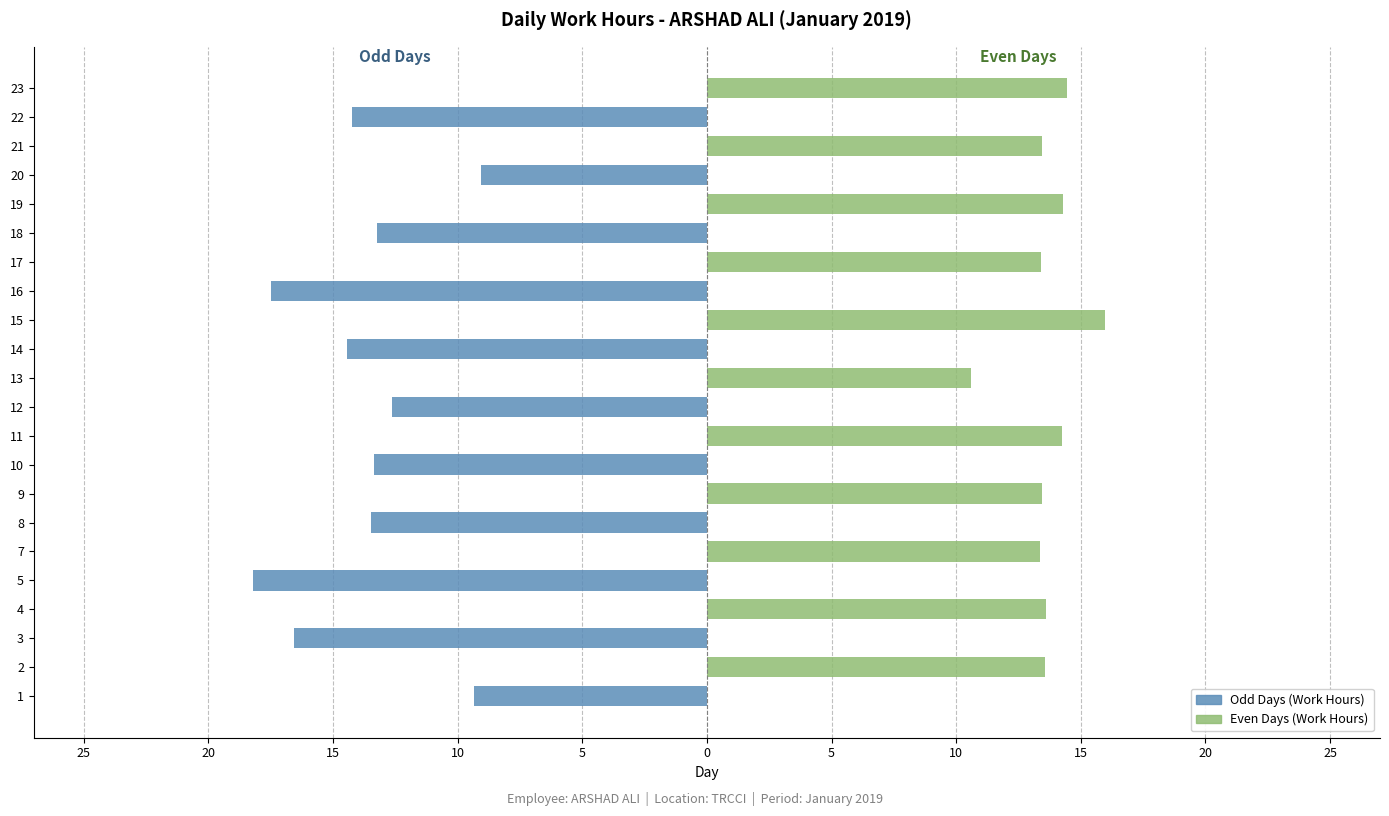

What is the value of the Even Days (Work Hours) bar at the 6th from the left?

13.4